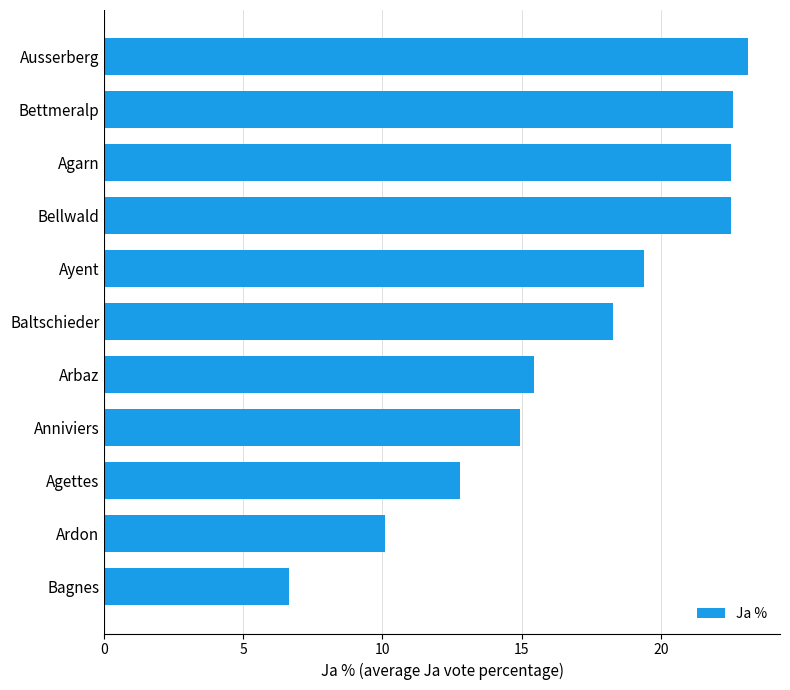

The chart shows a value of 15.6 at Bettmeralp. True or false?

False